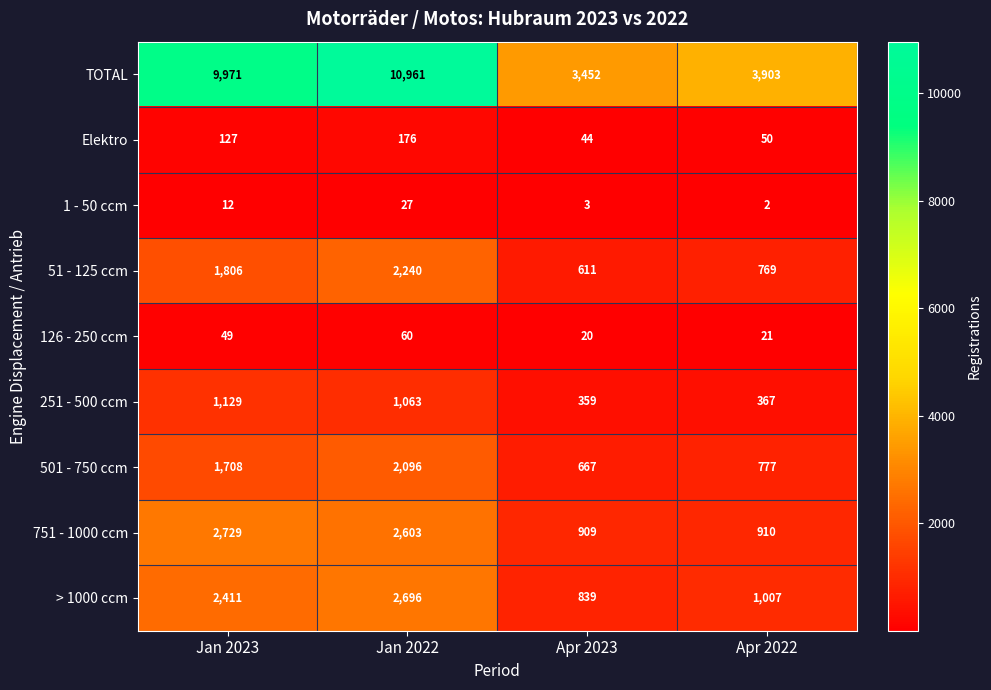

Which series changed the most between Jan 2022 and Apr 2023?

TOTAL